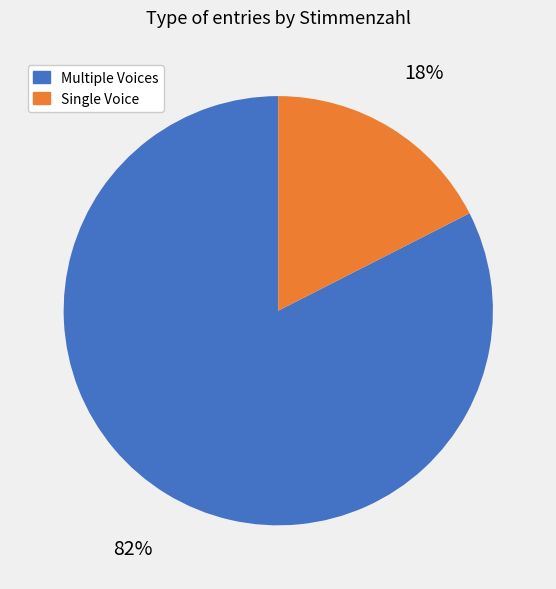

To the nearest percent, what is the average slice percentage?

50%